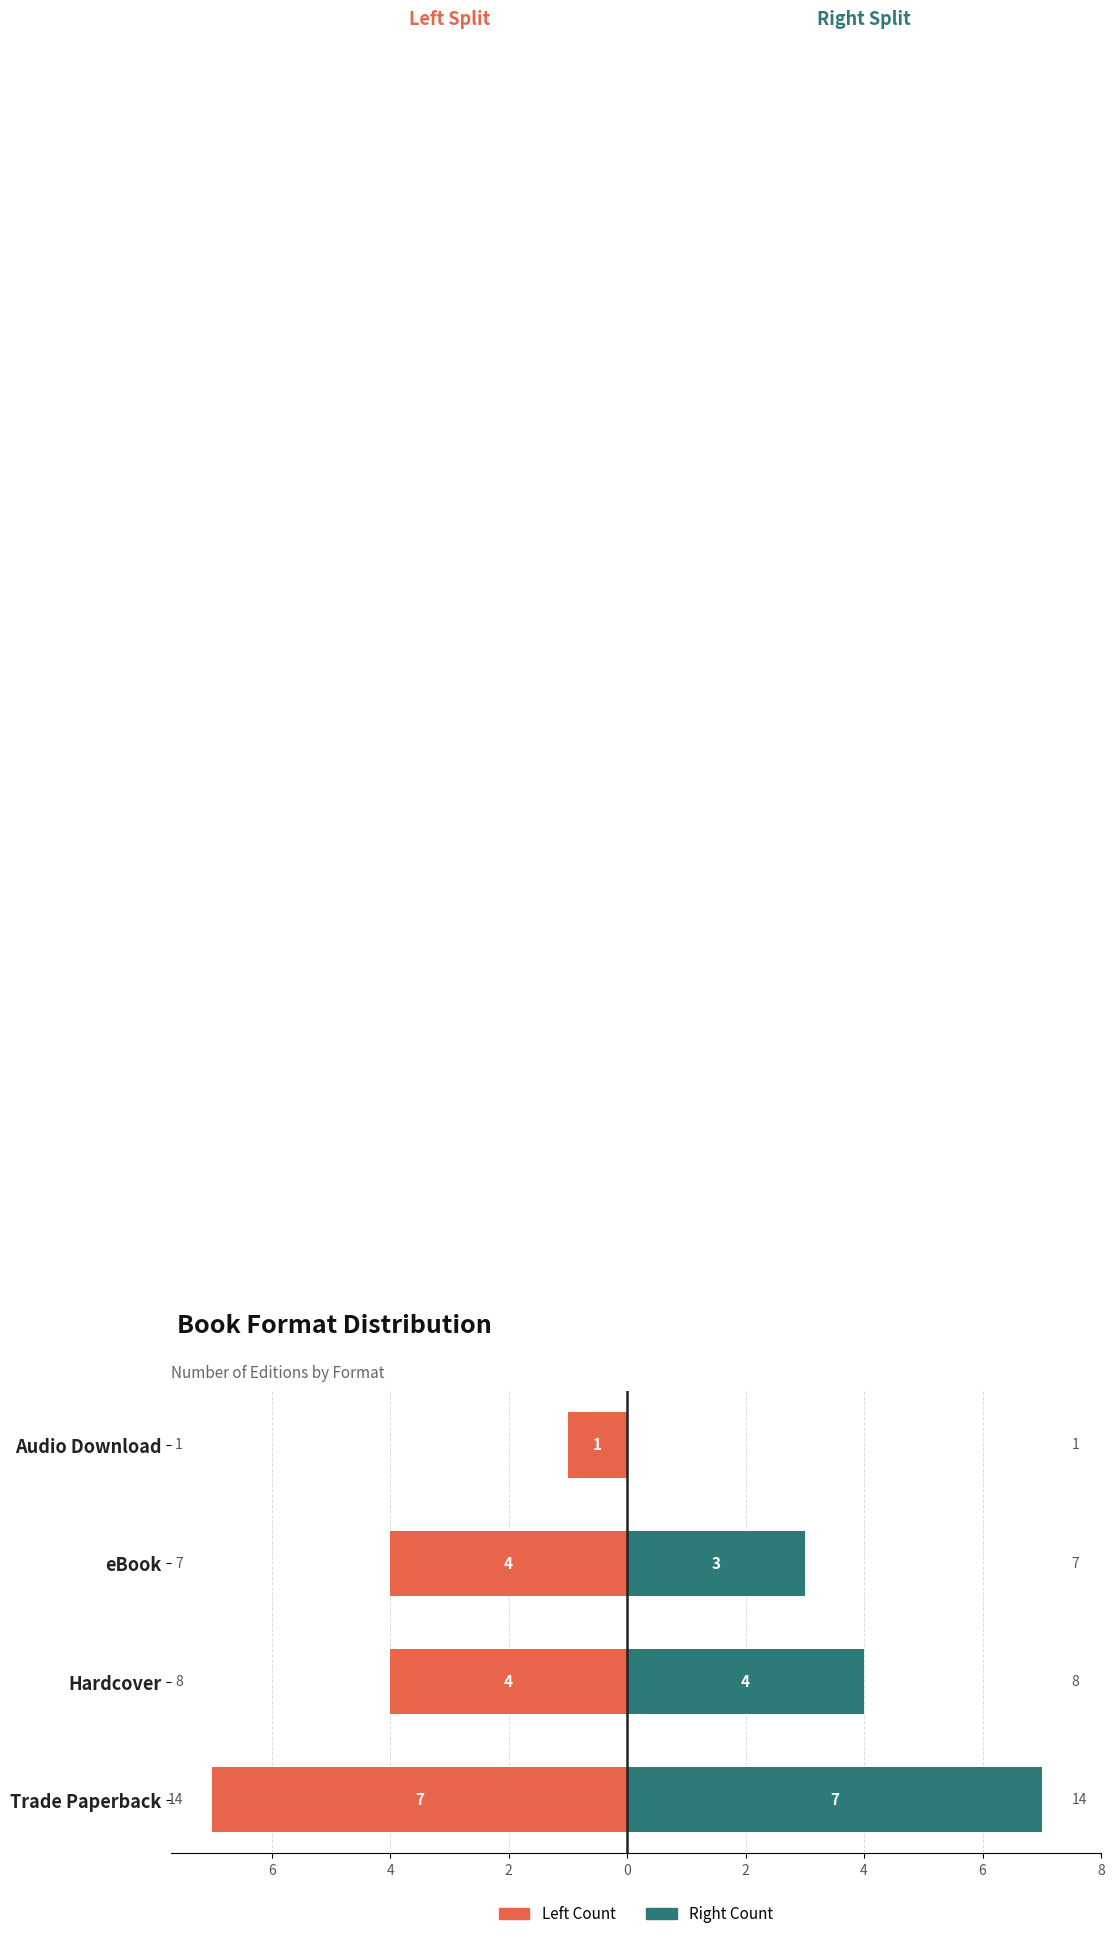

What is the approximate value of Left Count at Audio Download?

-1